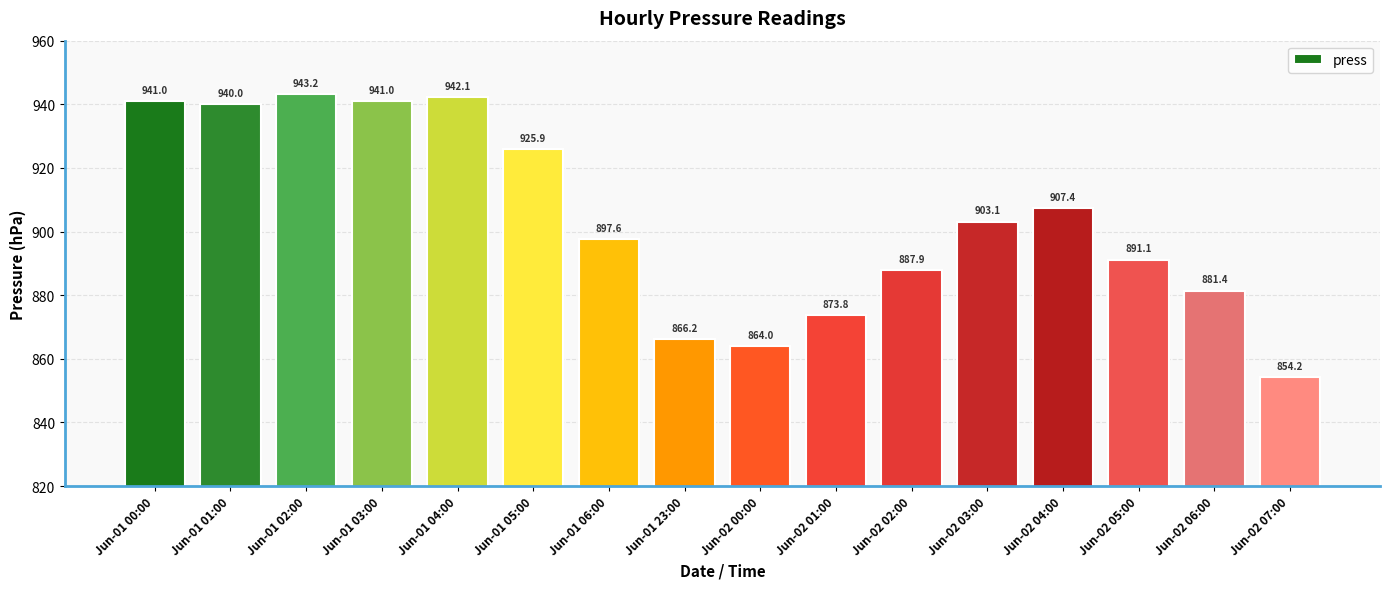

What is the average value?

903.8